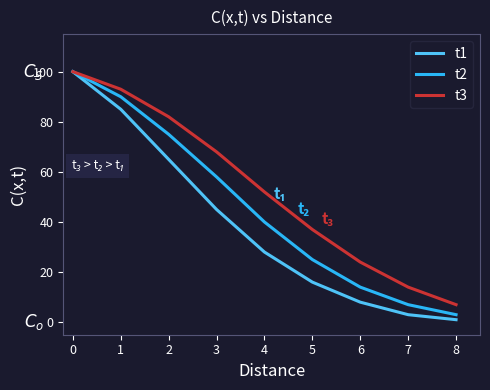

How many series are shown in this chart?

3